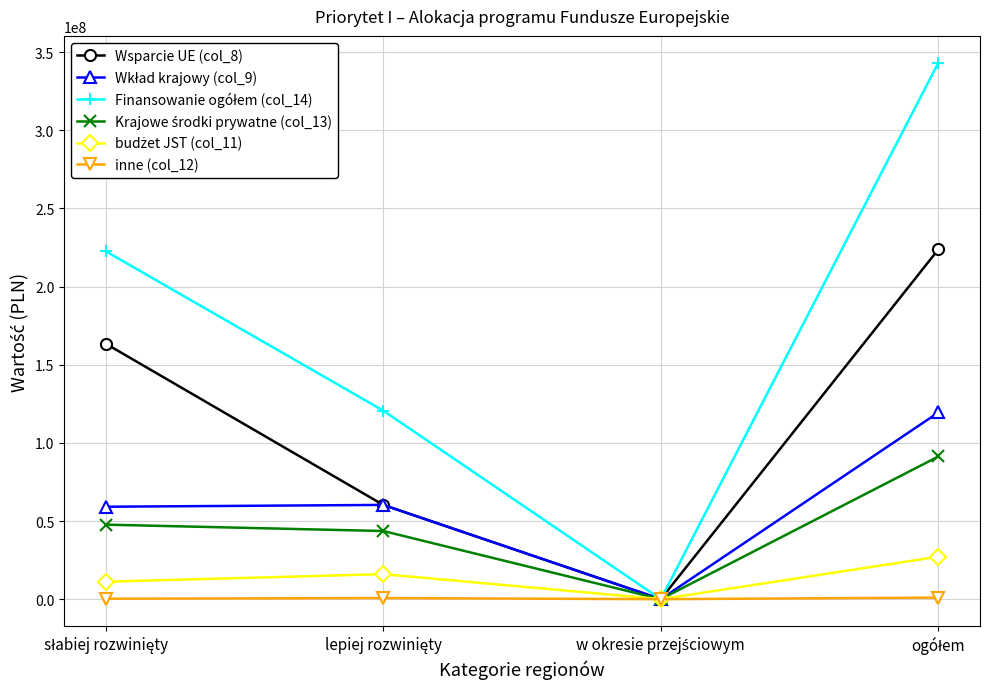

True or false: Wsparcie UE (col_8) has more than 1 interior local peaks.

False